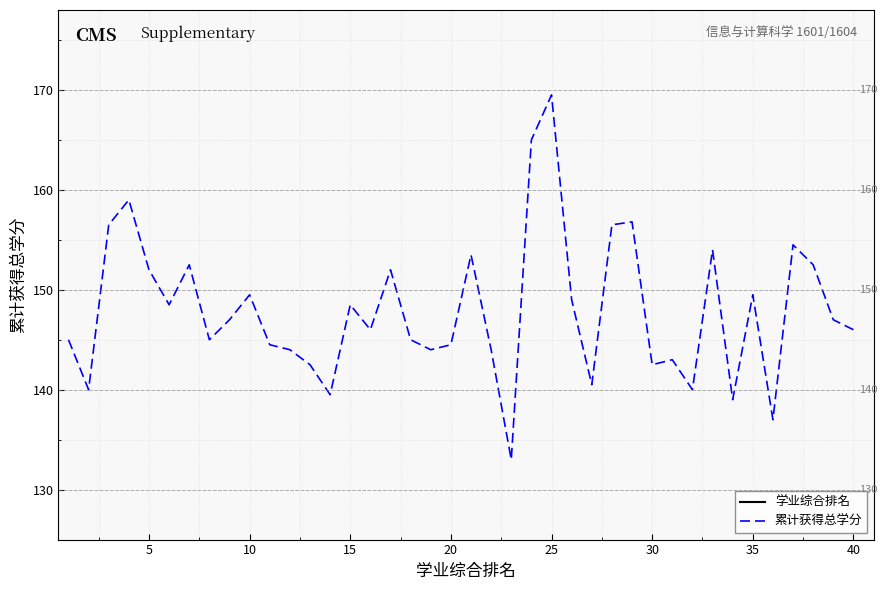

What is the value of the 学业综合排名 point at the 13th from the left?

13.0